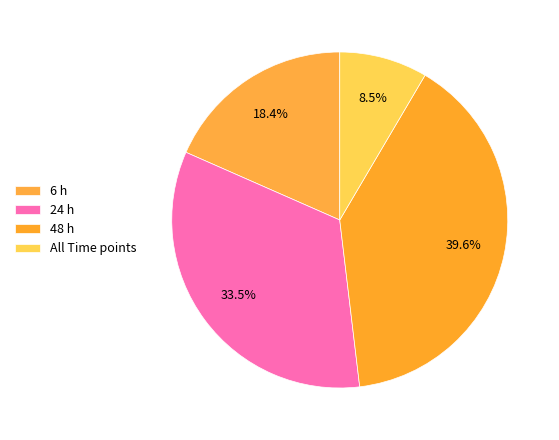

To the nearest percent, what is the average slice percentage?

25%